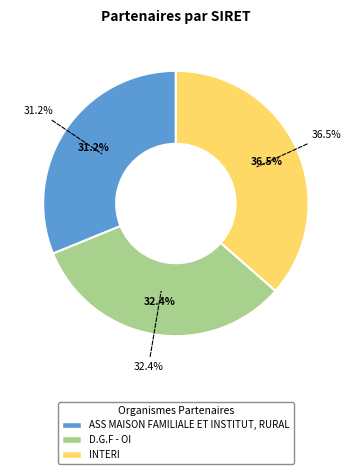

To the nearest percent, what is the combined percentage of INTERI and ASS MAISON FAMILIALE ET INSTITUT, RURAL?

68%